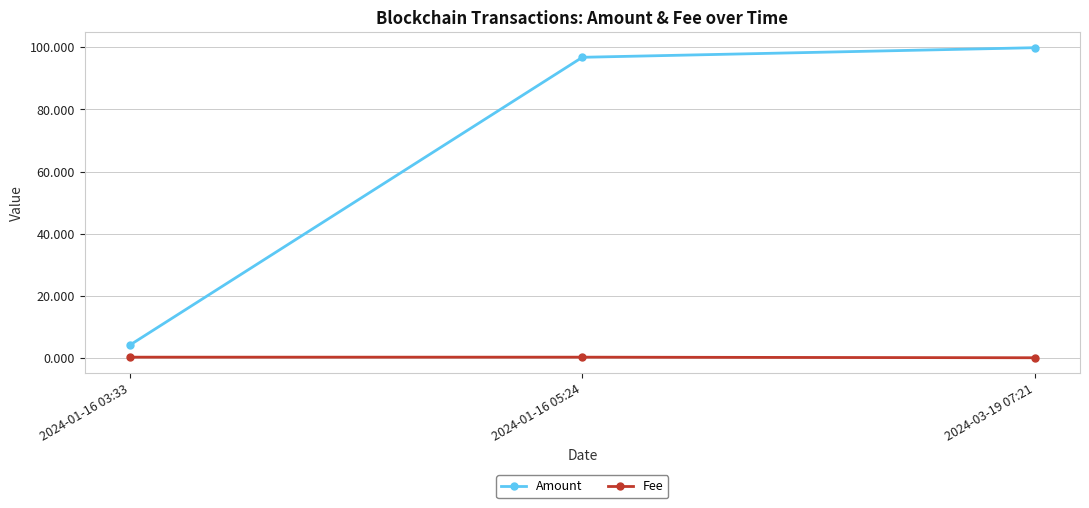

Which series has the largest total across all categories?

Amount